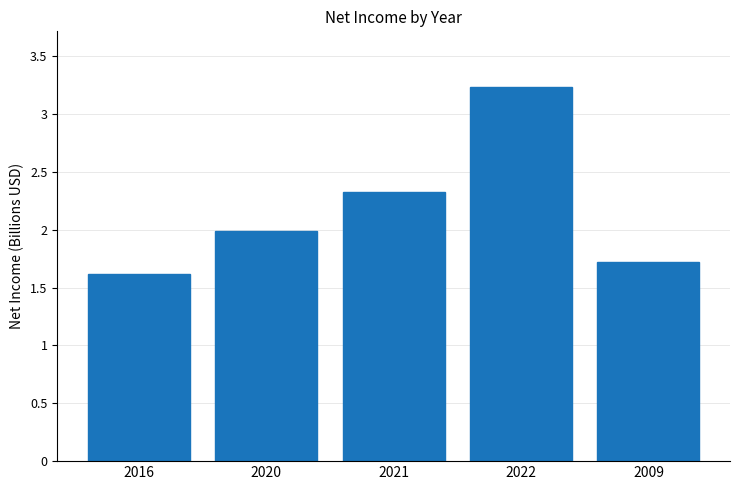

At which category does the chart reach its minimum across all series?

2016